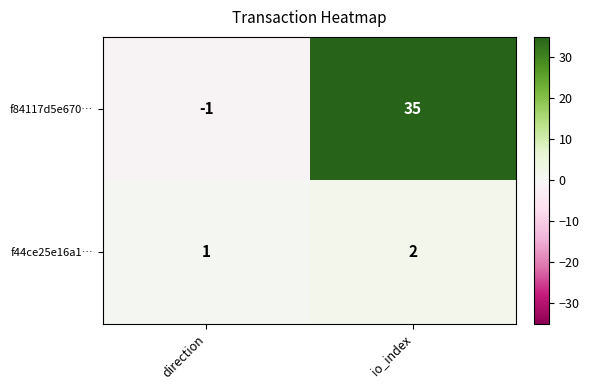

Which category has the highest value across all series?

io_index